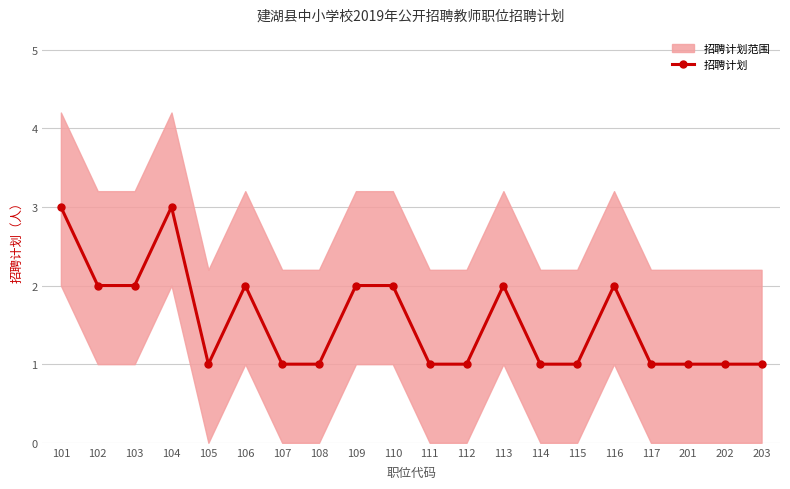

What is the average value?

2